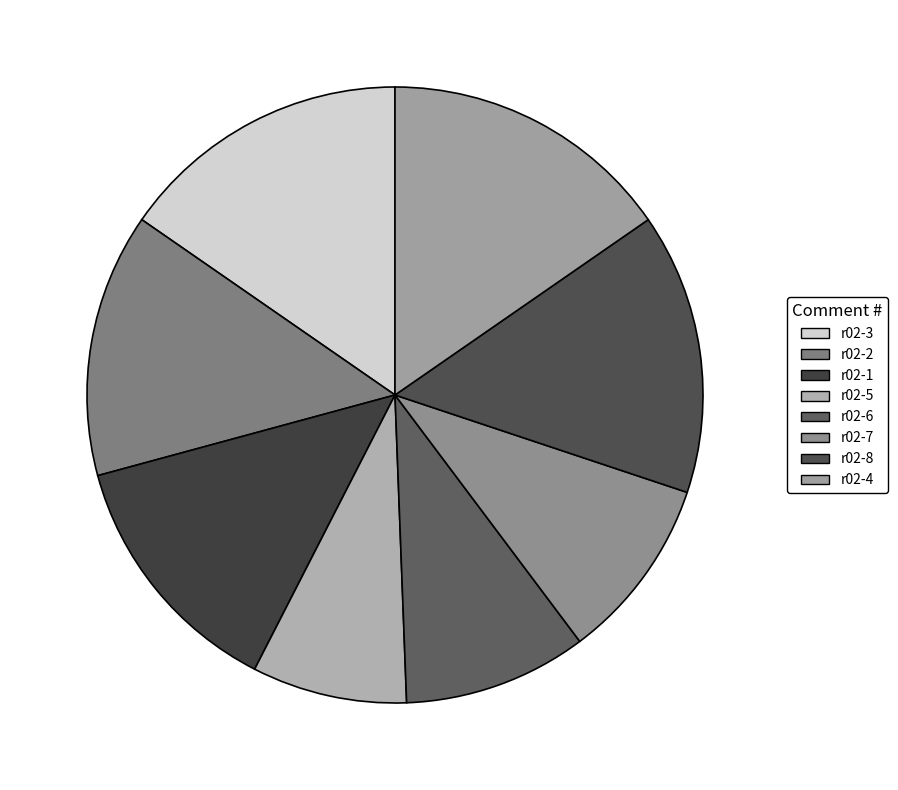

Which category has the smallest portion of the pie?

r02-5